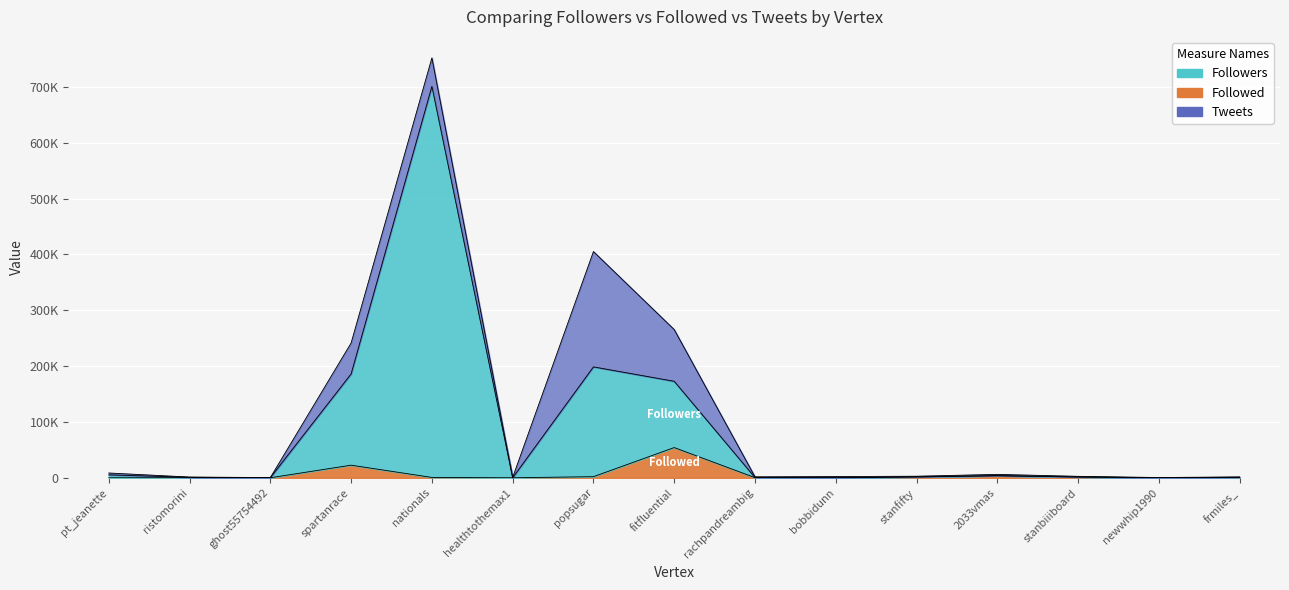

Is the value of Followed at fitfluential greater than the value of Followers at stanbiiiboard?

Yes